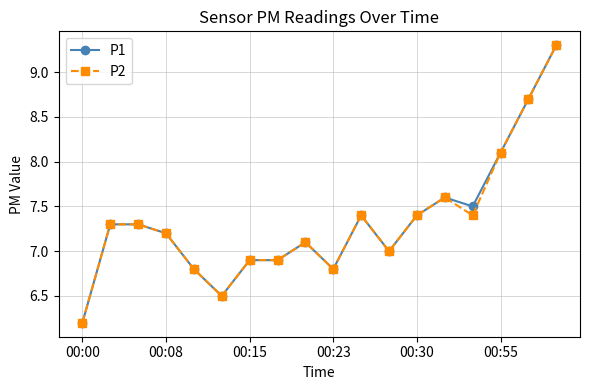

At how many categories does at least one series exceed 8?

3